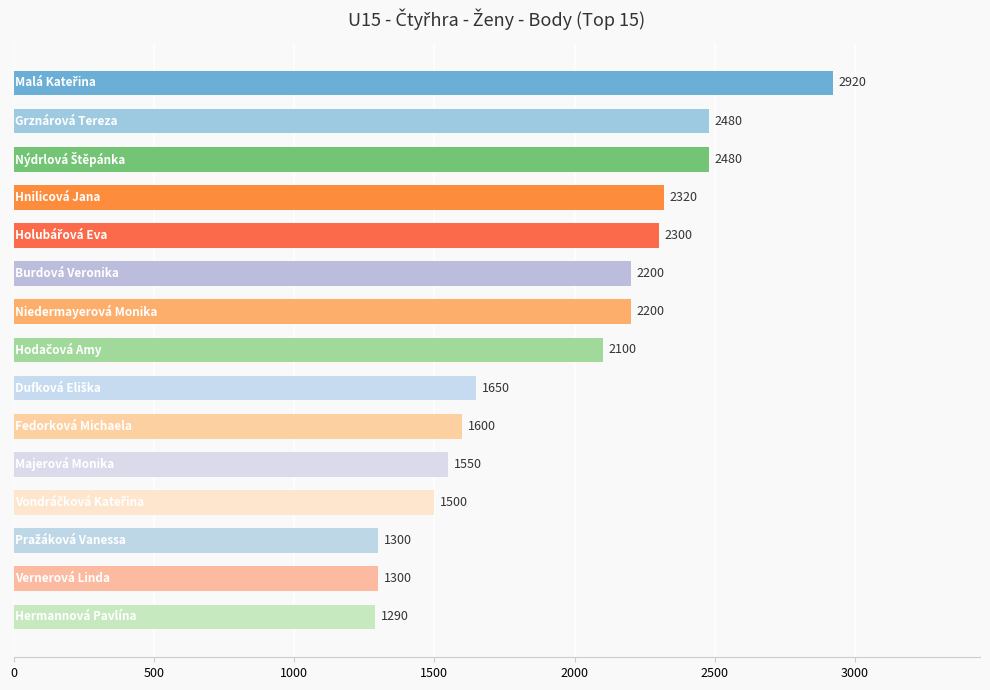

What is the value of the 9th bar from the top?

1650